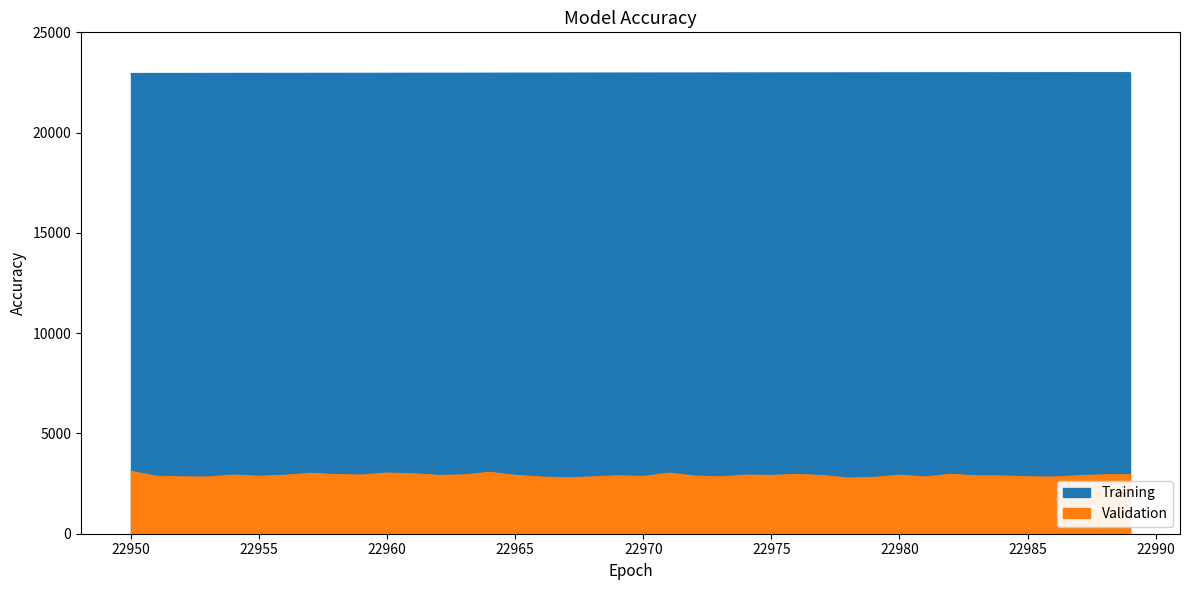

What is the value of the Training point at the 33rd from the left?

22982